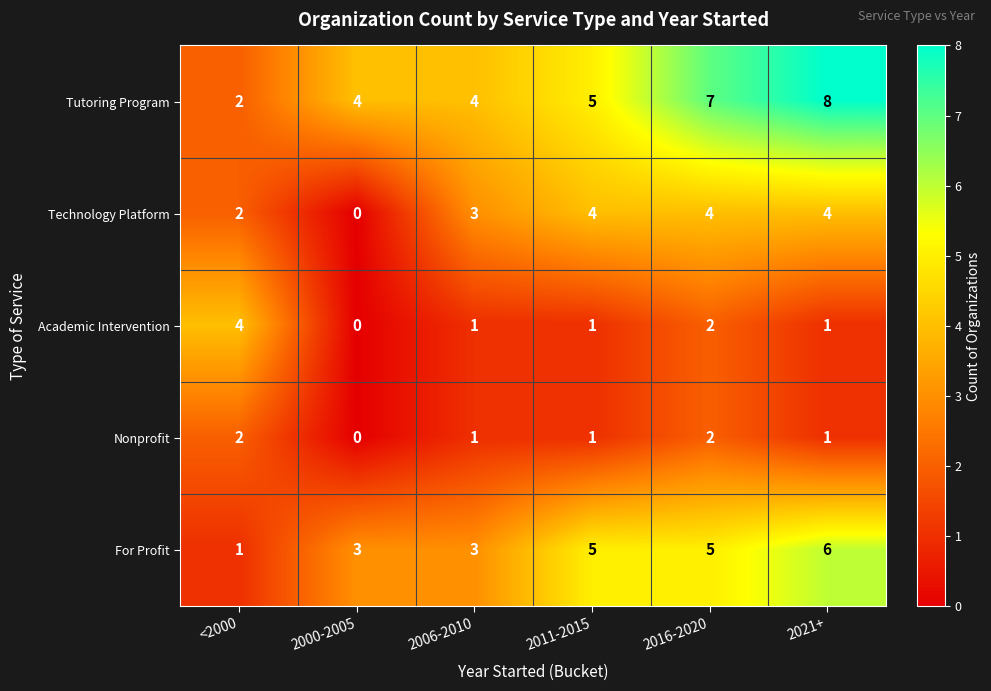

How many positive values does the Nonprofit series have?

5